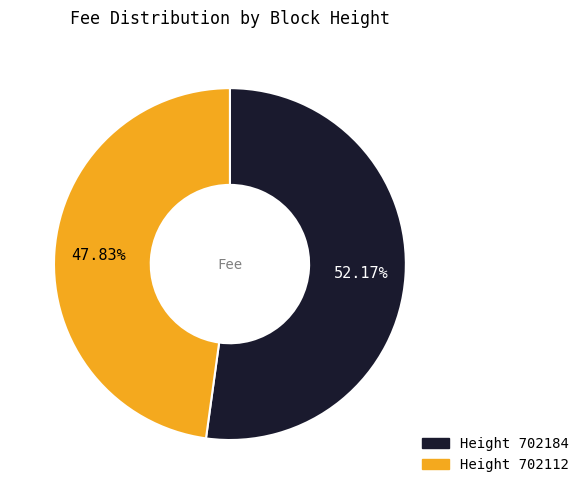

Is there any slice that represents more than half of the pie?

Yes